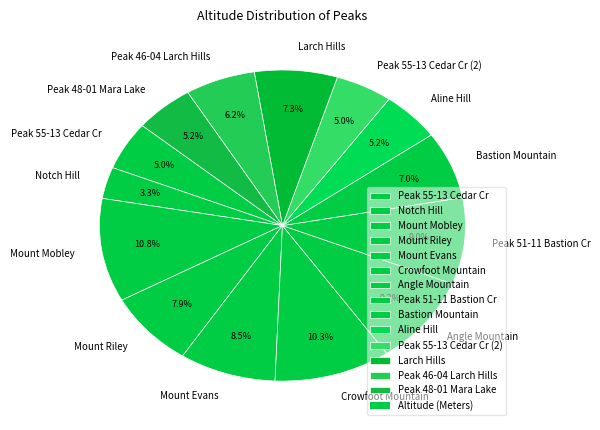

How much of the chart is everything except Angle Mountain?

90.8%